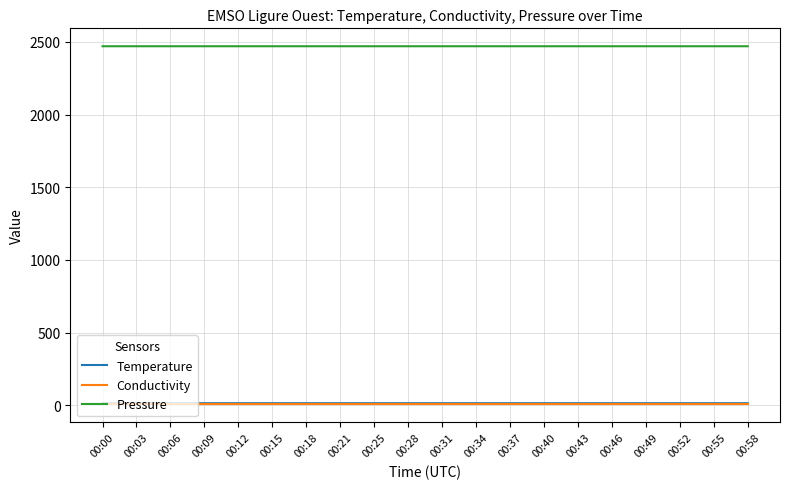

Is the value of Temperature at 00:40 greater than the value of Pressure at 00:43?

No